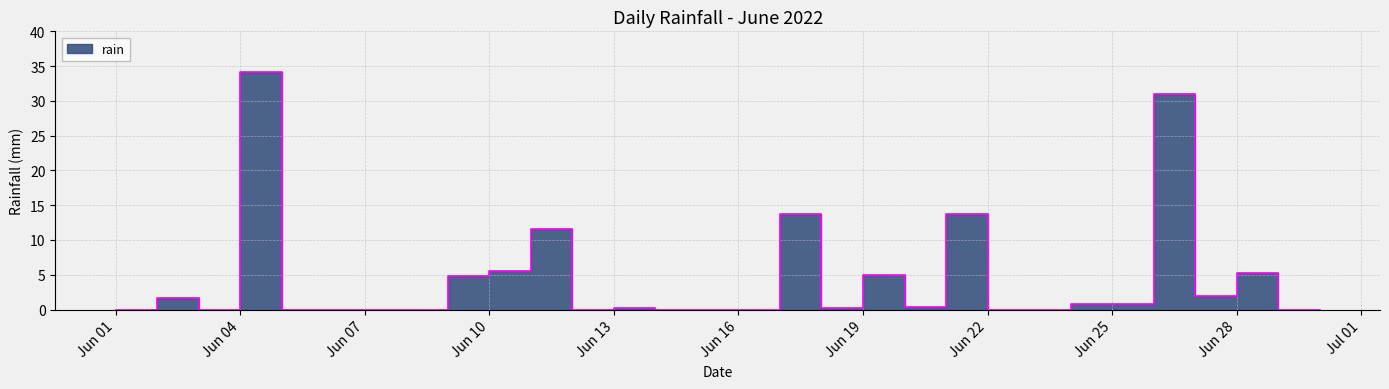

List the labels in order of value, smallest first.

2022-06-01, 2022-06-03, 2022-06-05, 2022-06-06, 2022-06-07, 2022-06-08, 2022-06-12, 2022-06-14, 2022-06-15, 2022-06-16, 2022-06-22, 2022-06-23, 2022-06-29, 2022-06-30, 2022-06-13, 2022-06-18, 2022-06-20, 2022-06-24, 2022-06-25, 2022-06-02, 2022-06-27, 2022-06-09, 2022-06-19, 2022-06-28, 2022-06-10, 2022-06-11, 2022-06-17, 2022-06-21, 2022-06-26, 2022-06-04